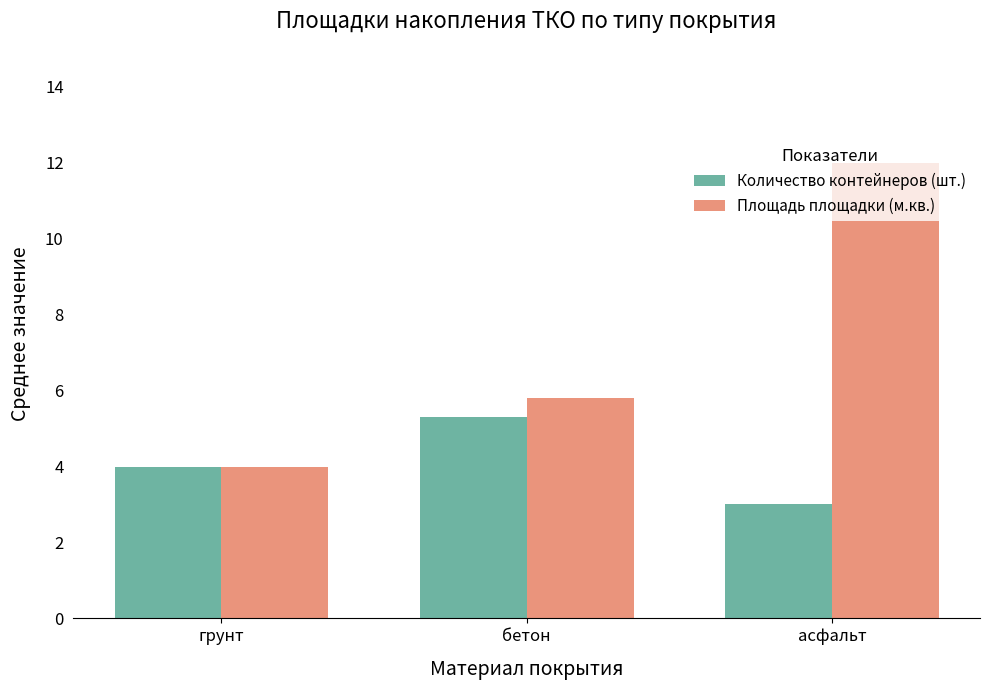

What is the average value of the Количество контейнеров (шт.) series?

4.1